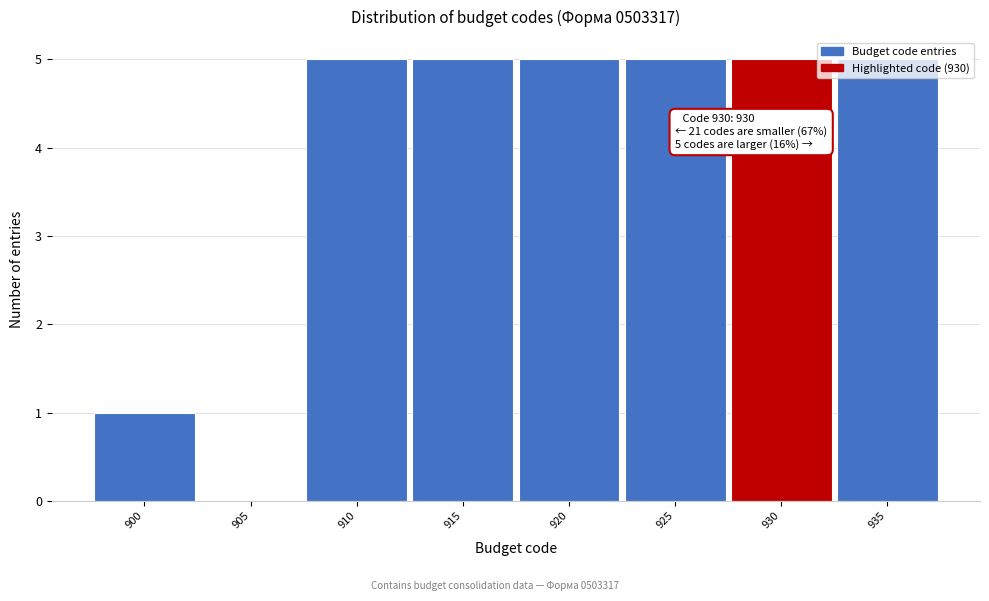

What is the sum of all values?

31